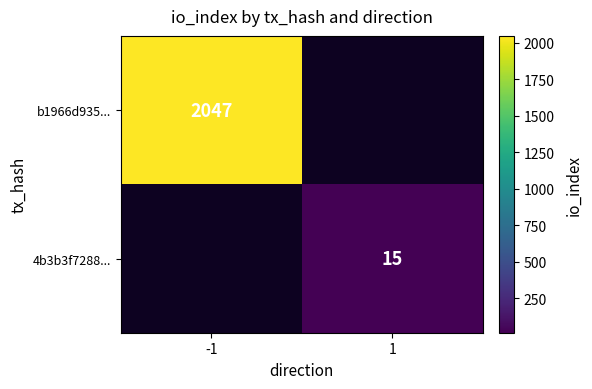

How many data points does each series have?

2